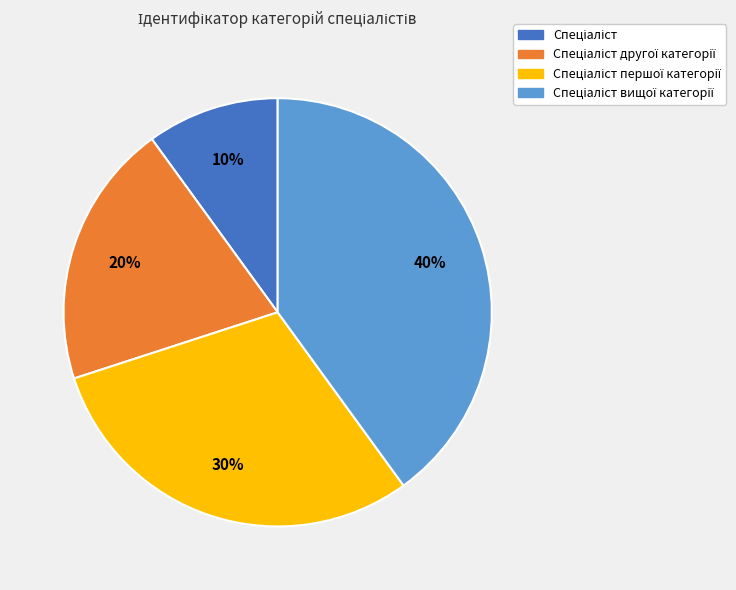

To the nearest percent, what is the average slice percentage?

25%